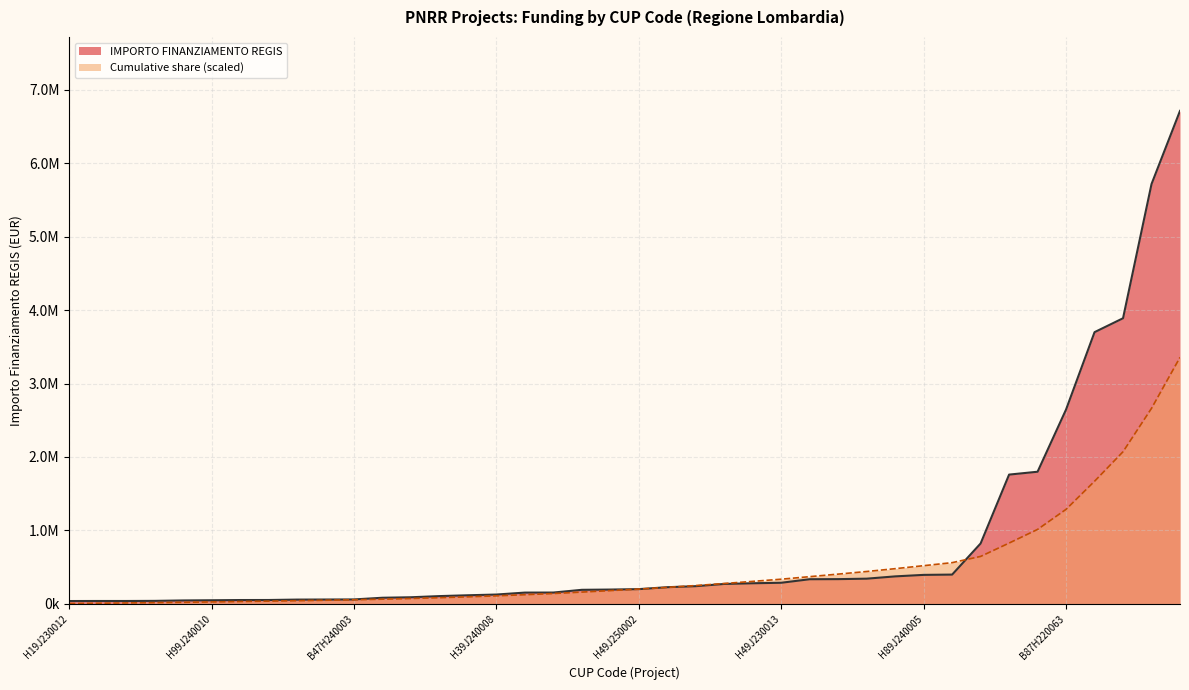

At which category is the sum across all series the highest?

B87H24001790001